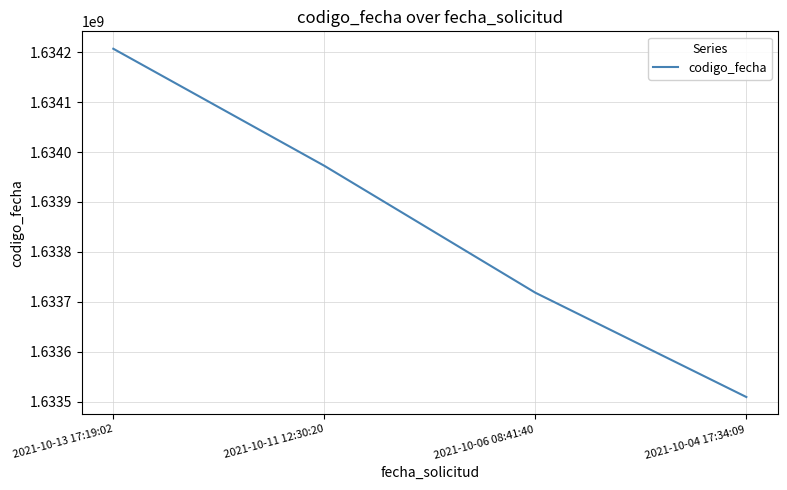

List the labels in order of value, largest first.

2021-10-13 17:19:02, 2021-10-11 12:30:20, 2021-10-06 08:41:40, 2021-10-04 17:34:09